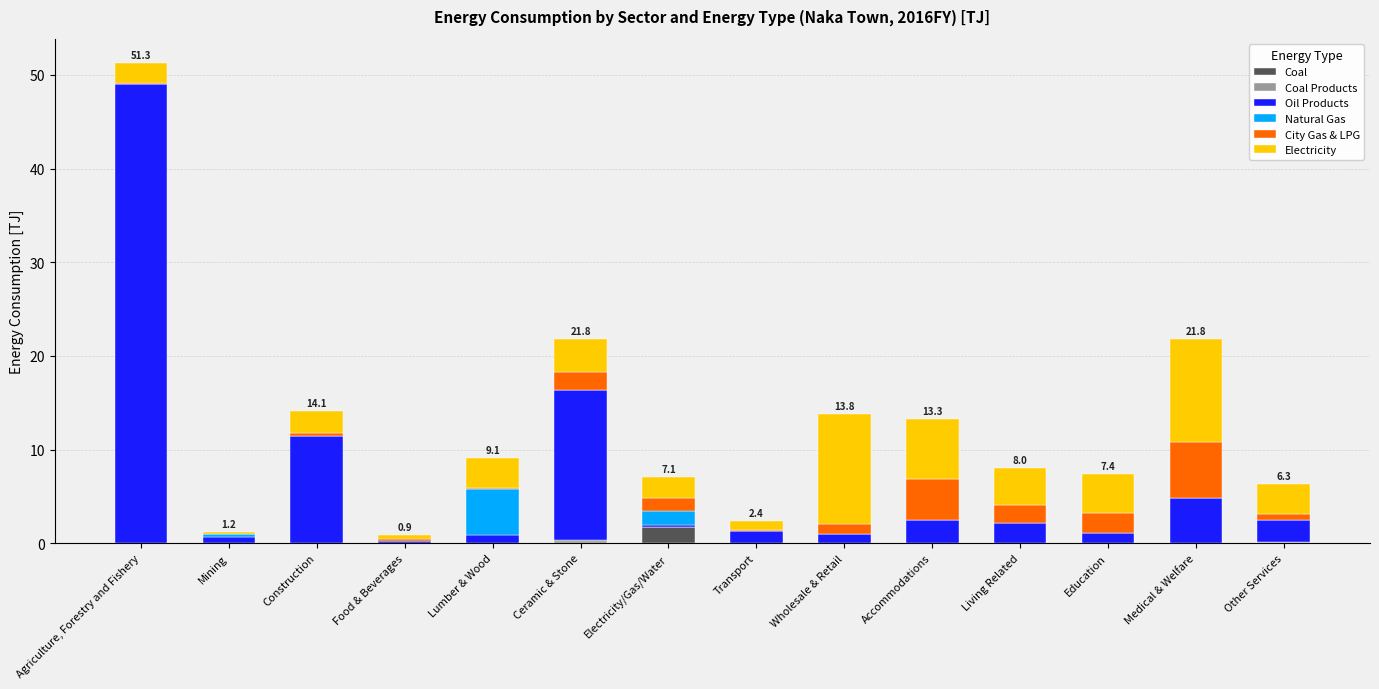

What is the maximum value for Coal?

1.7